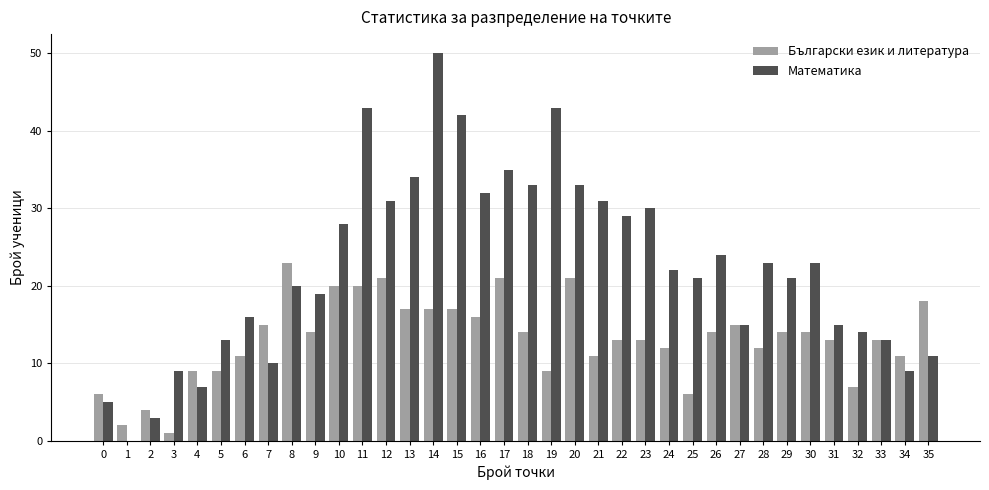

What are all the series names shown in the legend?

Български език и литература, Математика